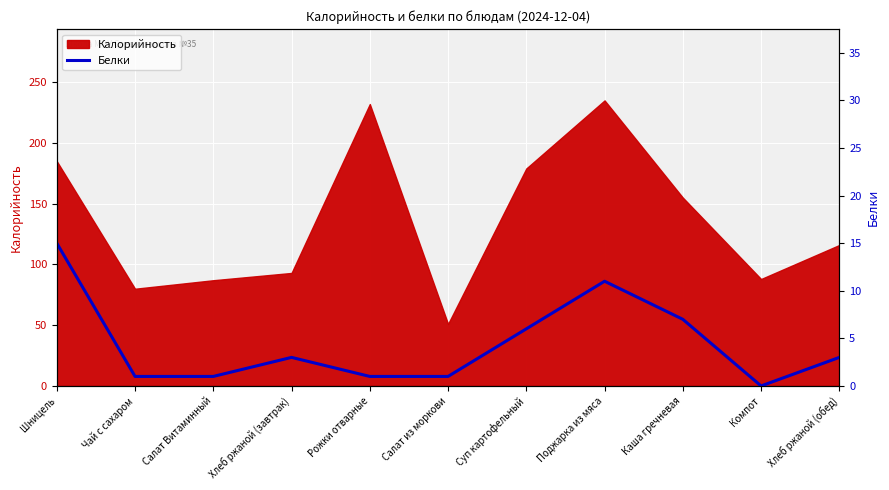

True or false: Калорийность has a value of 120 at Поджарка из мяса.

False